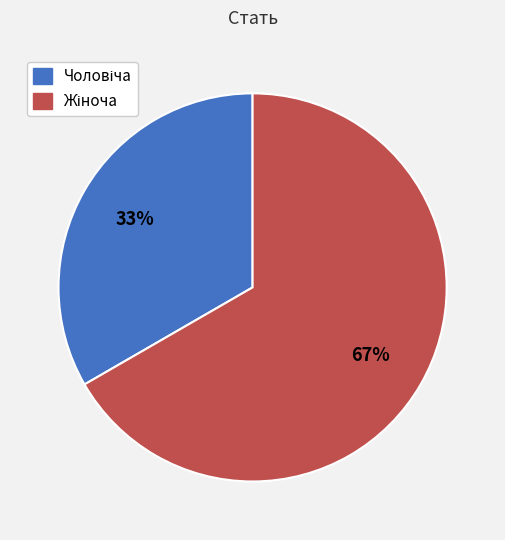

To the nearest percent, what is the average slice percentage?

50%